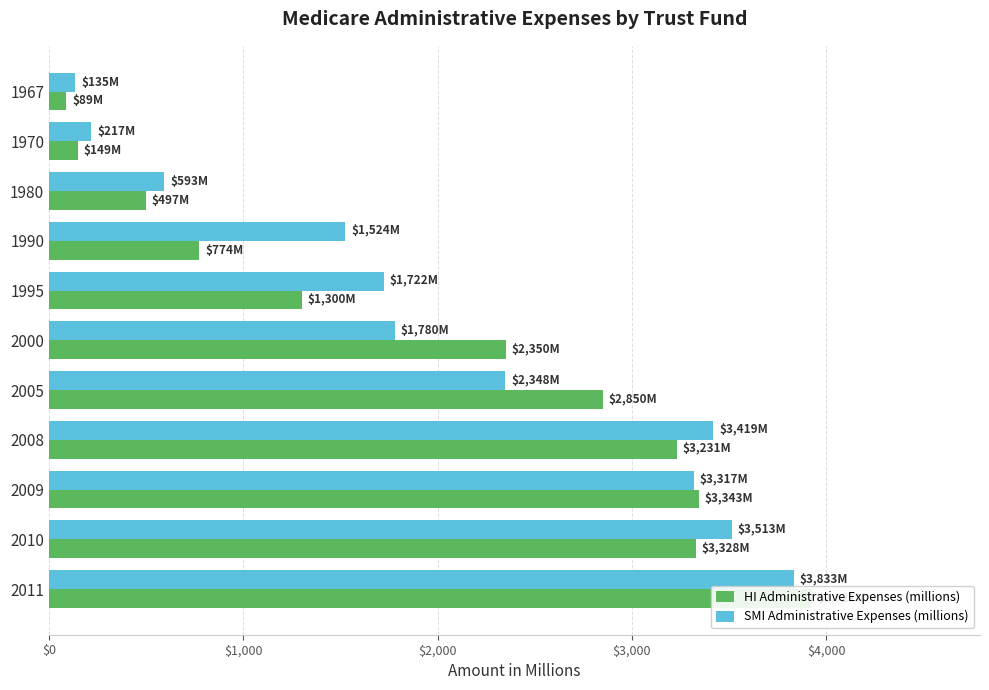

How many values in the HI Administrative Expenses (millions) series are below 2350?

5